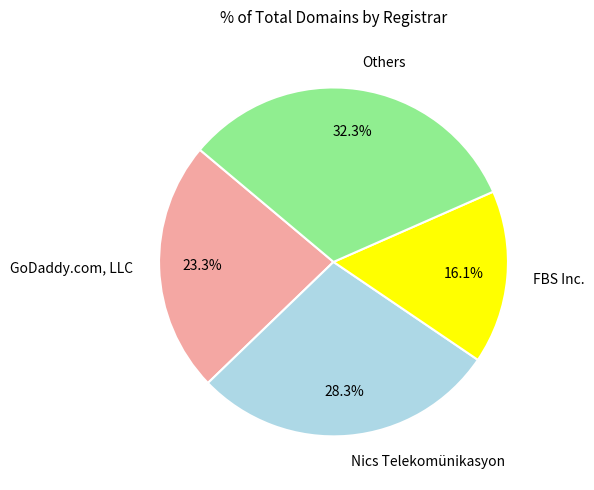

Which slice is the smallest?

FBS Inc.